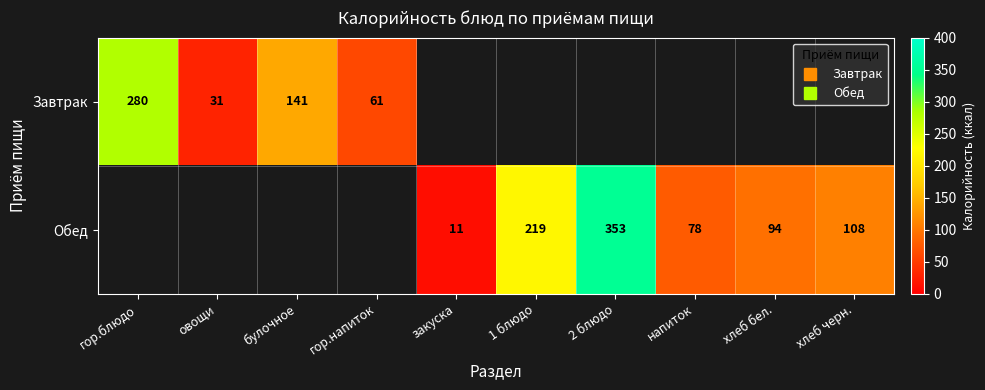

Is it true that Завтрак equals 195.8 at булочное?

False